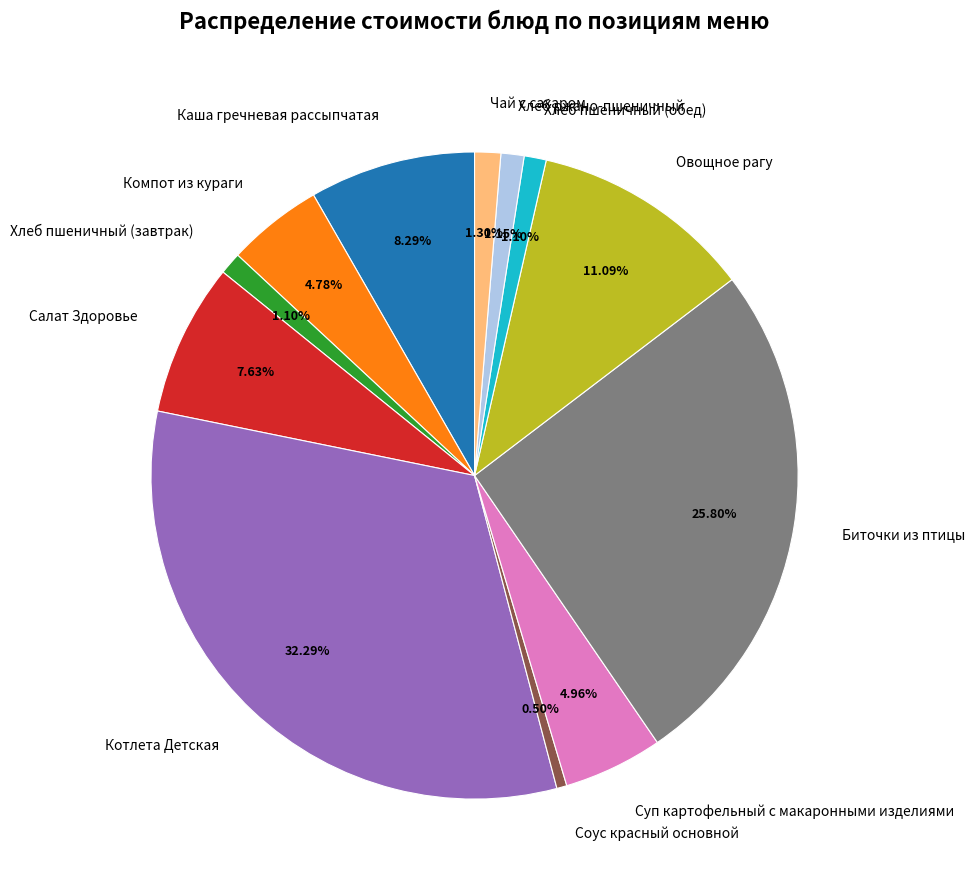

What percentage is NOT represented by Биточки из птицы?

74.2%